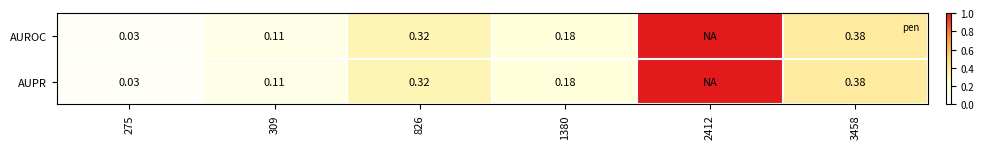

Is it true that AUPR equals 0.1 at 3458?

False